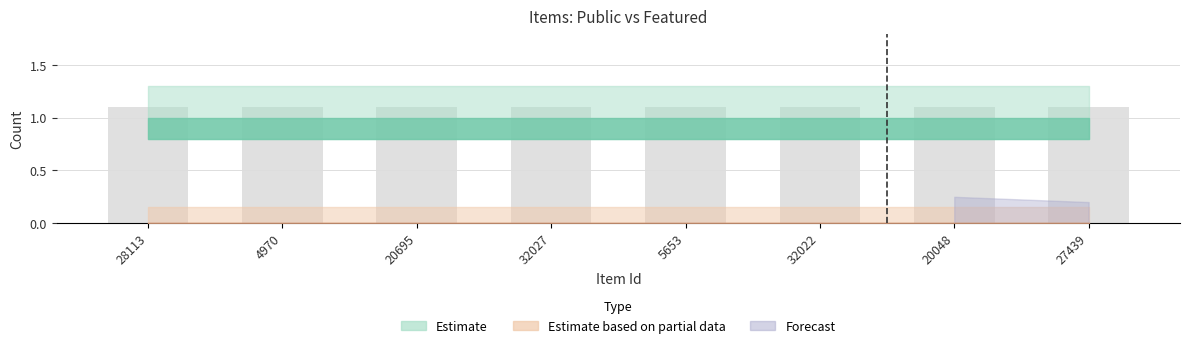

List the labels in order of public value, smallest first.

28113, 4970, 20695, 32027, 5653, 32022, 20048, 27439